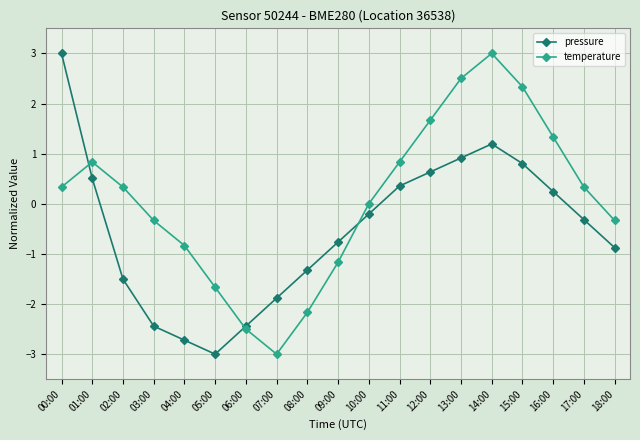

After their last crossing, which series has the higher values: temperature or pressure?

temperature